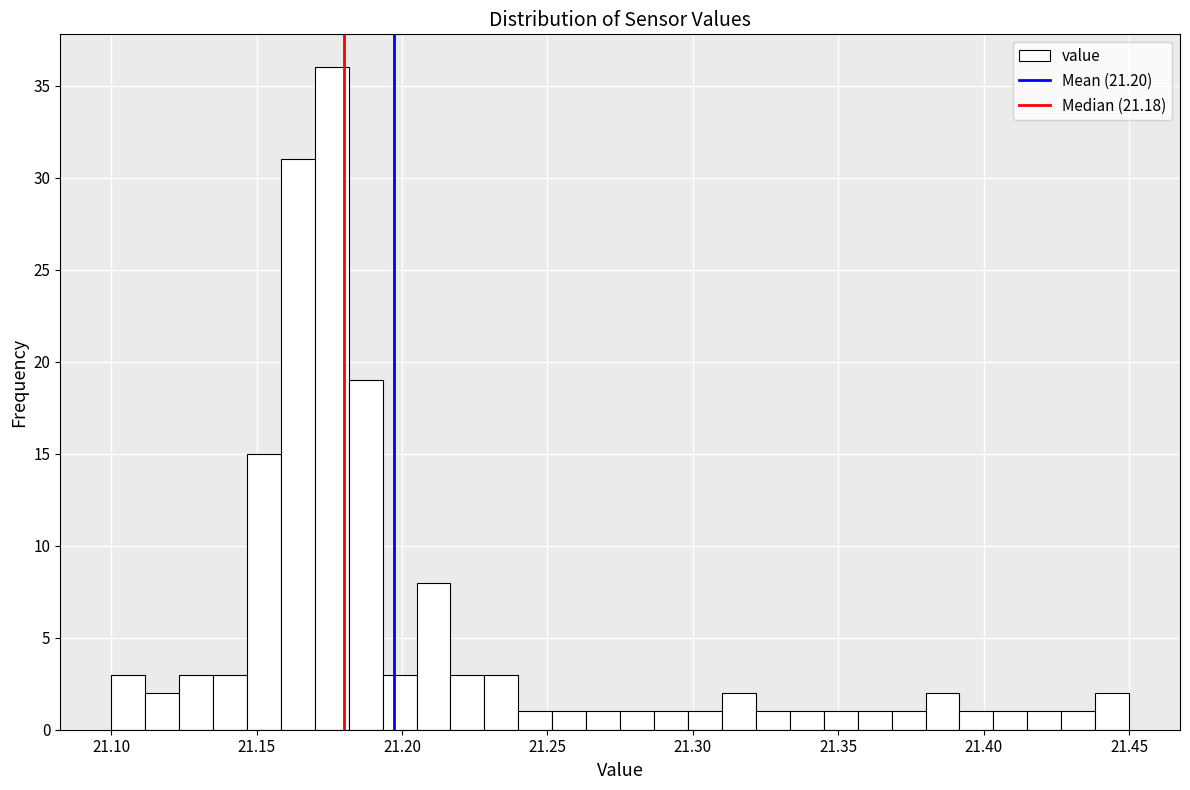

Around what value on the x-axis is the tallest bar? Give the approximate position of its centre, as read against the axis.

21.175